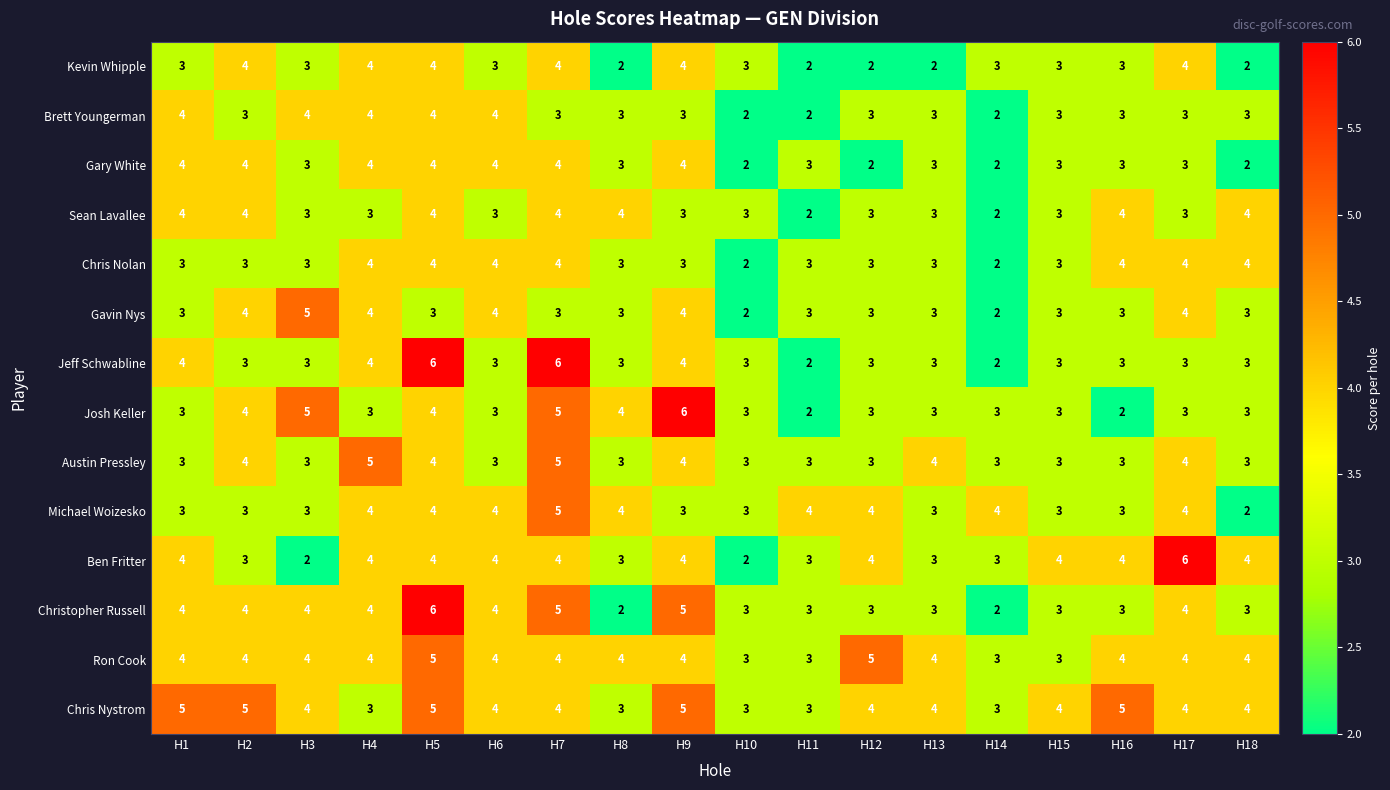

Count the number of categories in the chart.

18